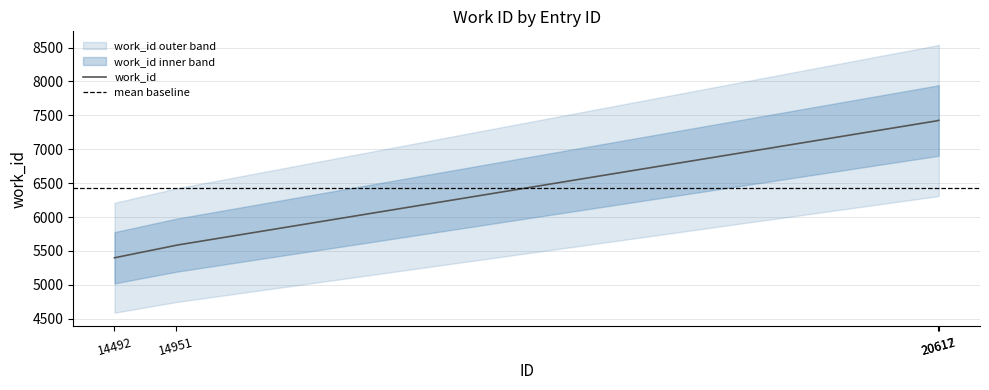

Which has a higher value, 14492 or 20612?

20612